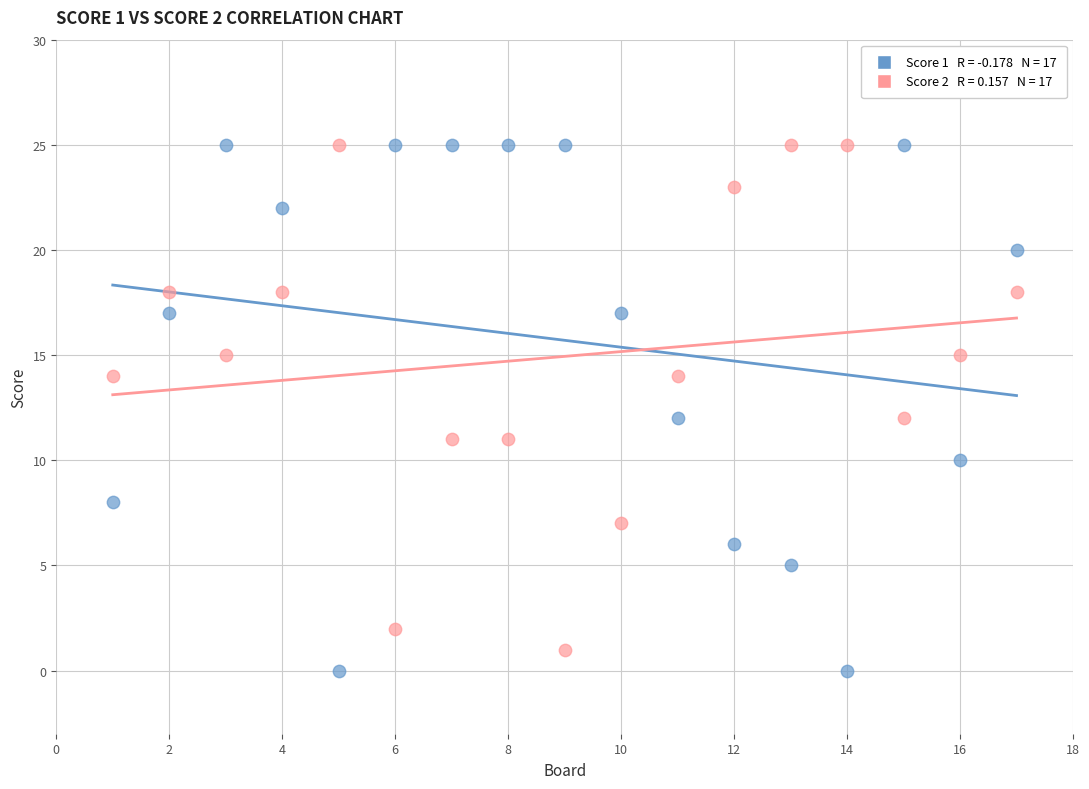

Across all data points, what is the range of Y values (max minus min)?

25